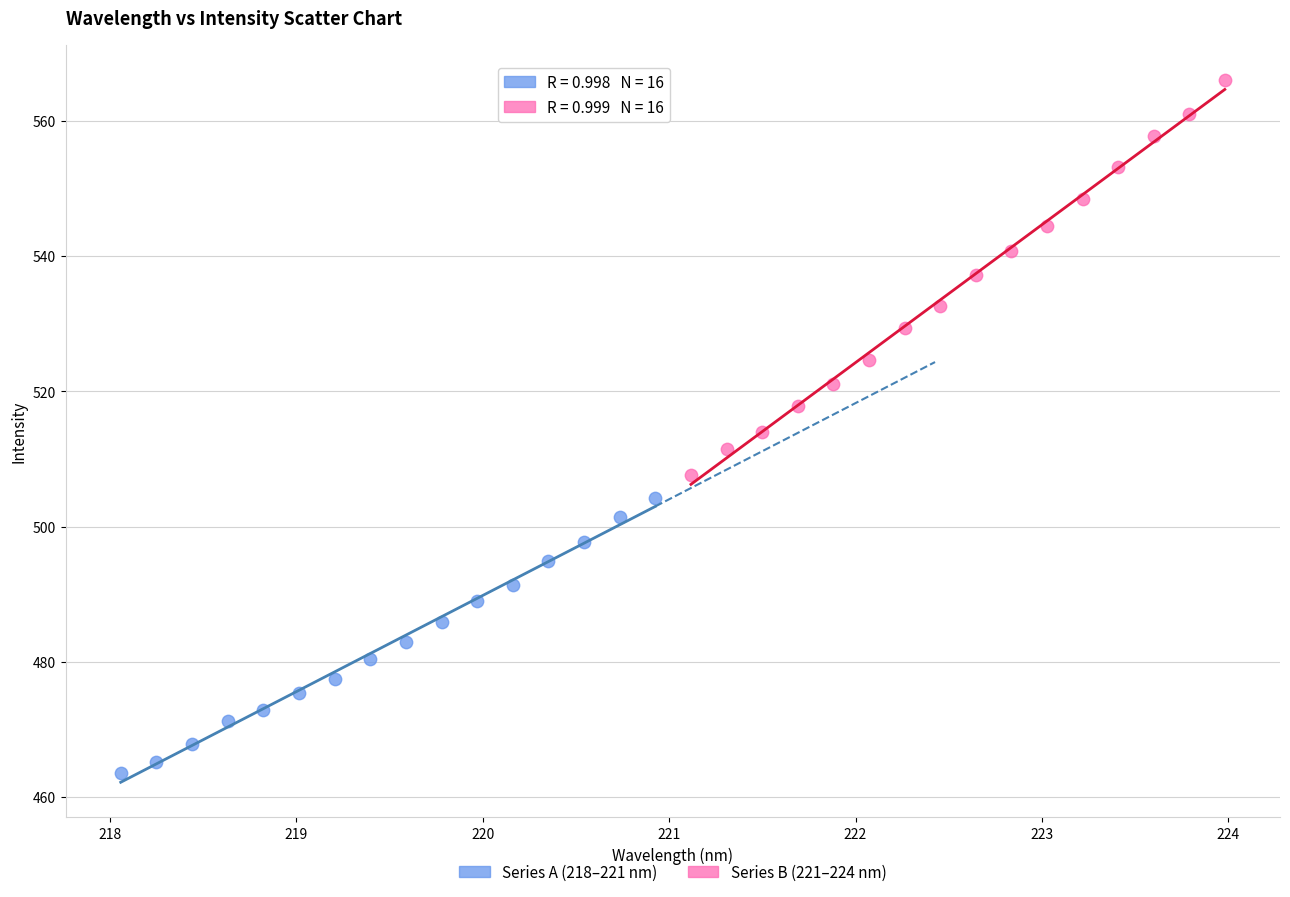

Which series has the widest spread of Y values?

Series B (221–224 nm)